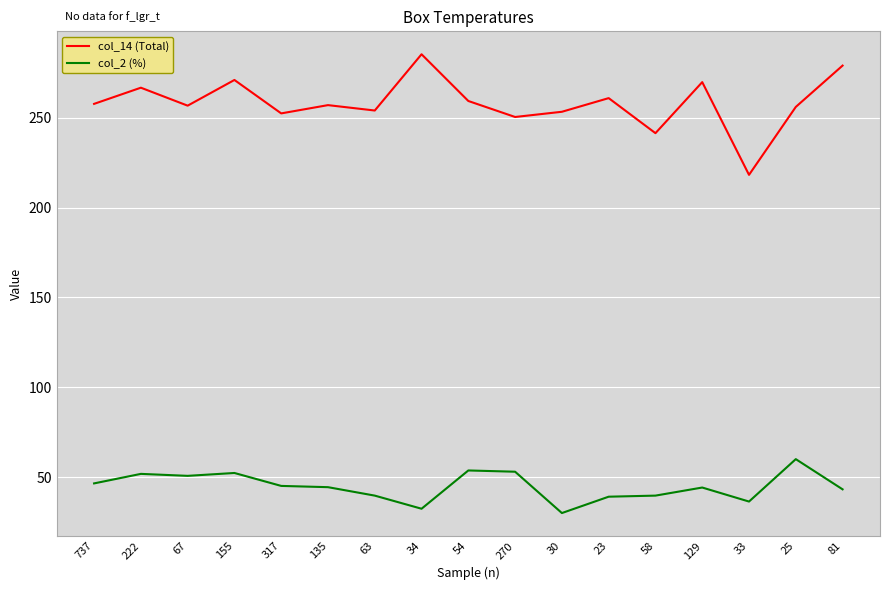

What is the sum of the col_2 (%) values at 129 and 58?

83.9